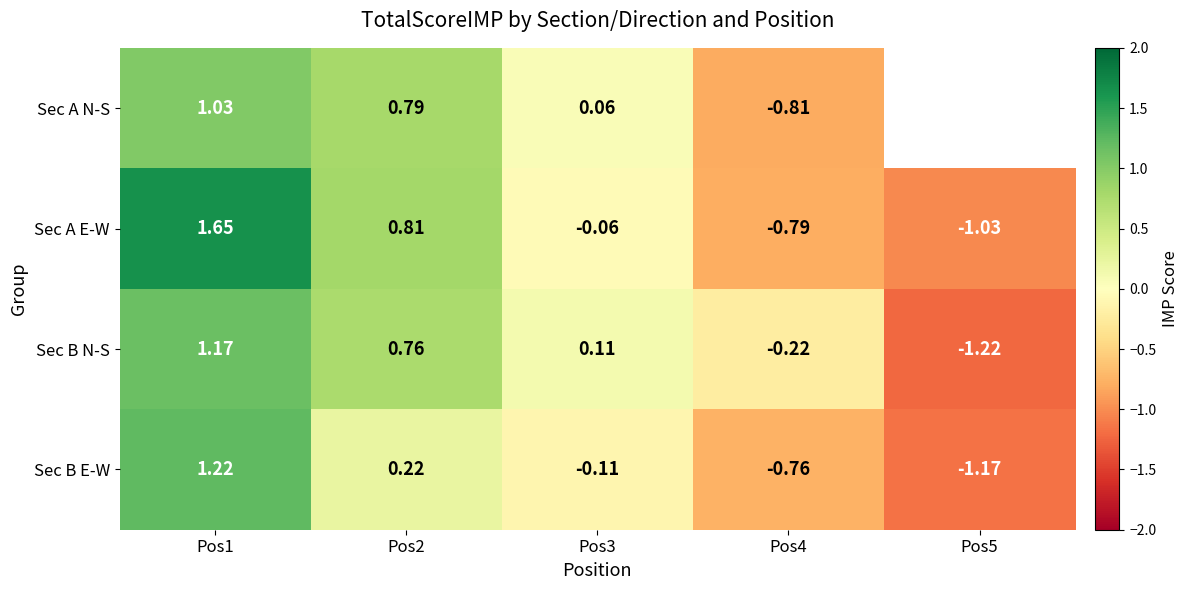

Is the value of Sec A E-W at Pos4 greater than the value of Sec A N-S at Pos2?

No